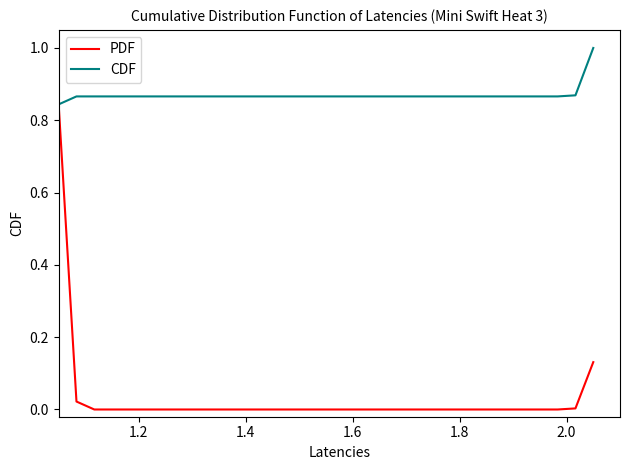

Rank the series by their average value, from lowest to highest.

PDF, CDF